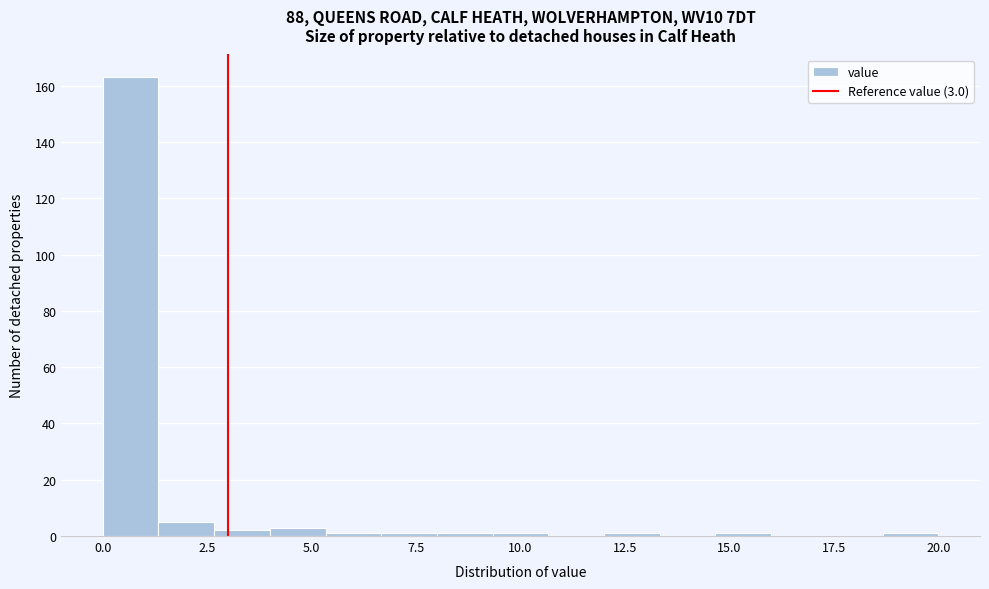

Read against the x-axis, roughly where is the centre of the tallest bar?

0.5